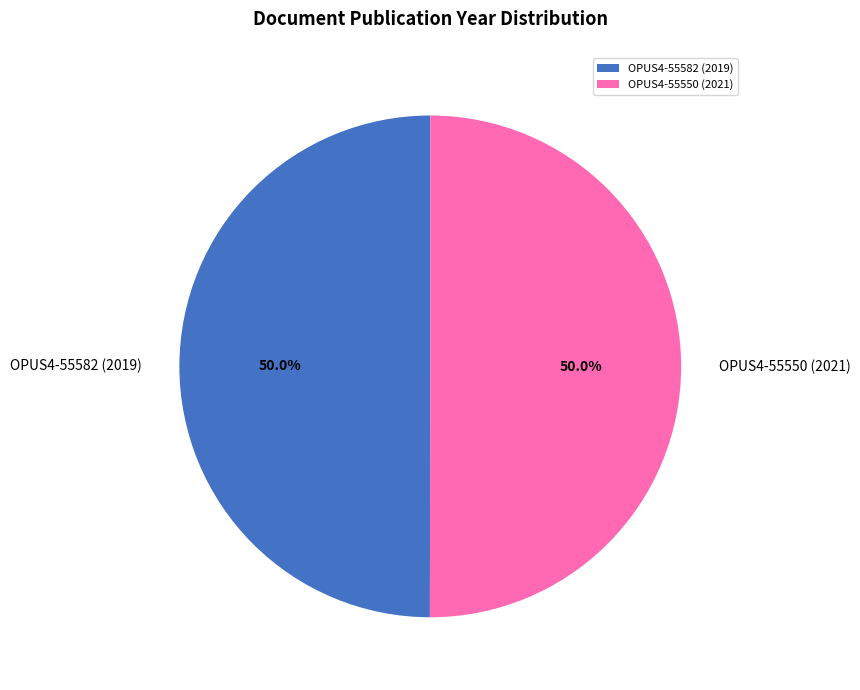

To the nearest percent, what is the average slice percentage?

50%